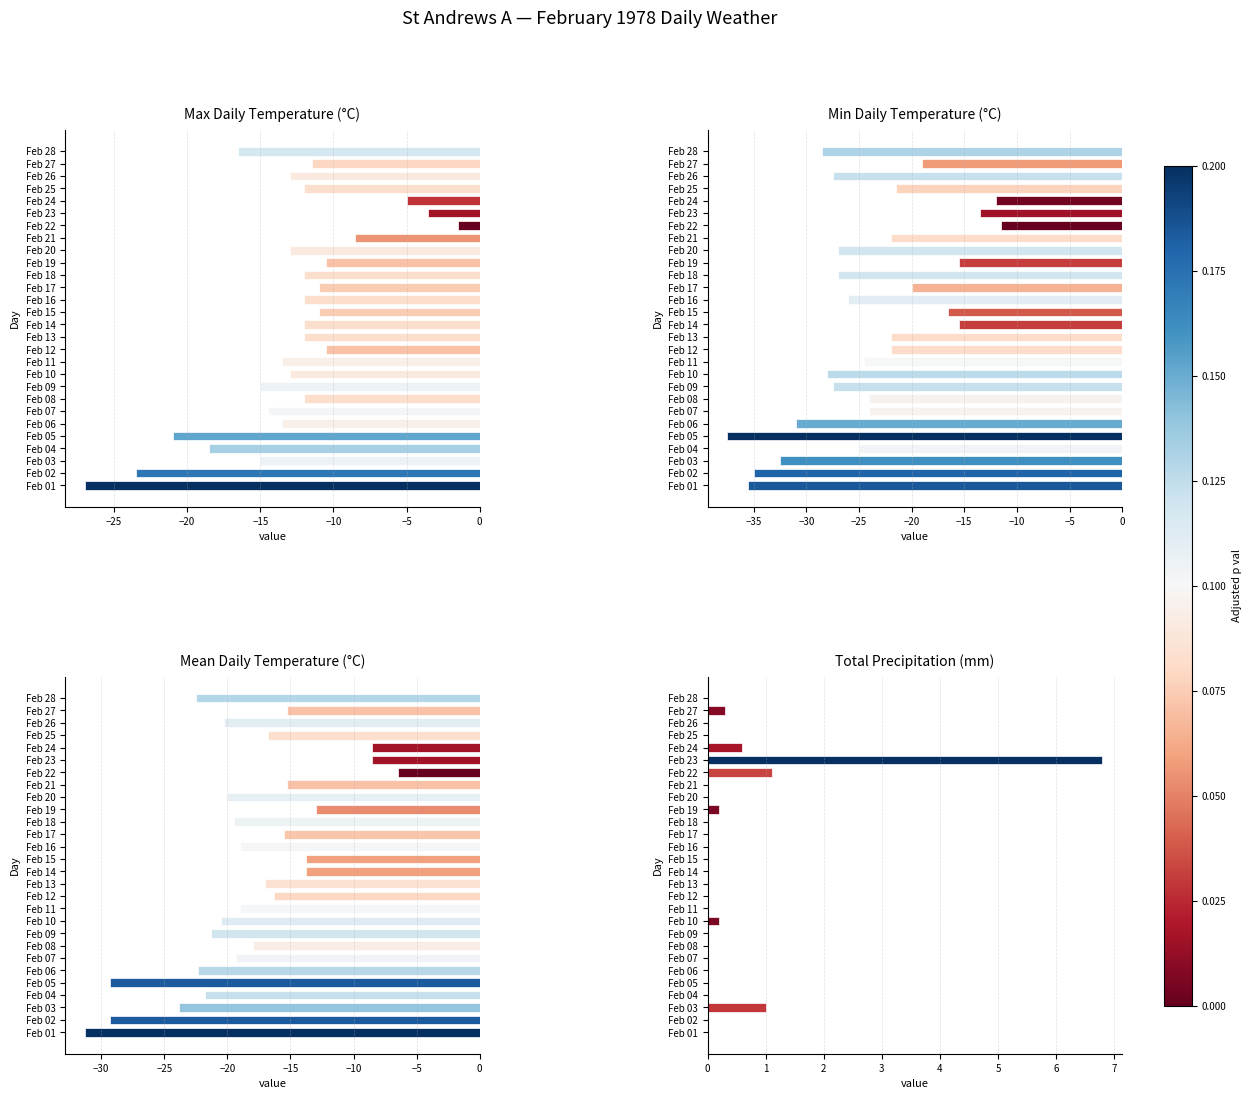

Rank the series by their average value, from highest to lowest.

Total Precip (mm), Max Temp (C), Mean Temp (C), Min Temp (C)